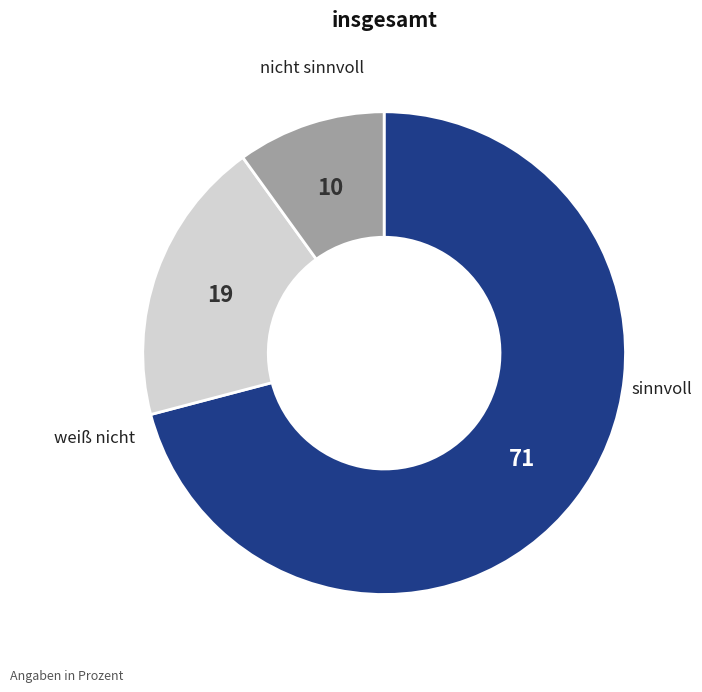

How many segments does this pie chart have?

3